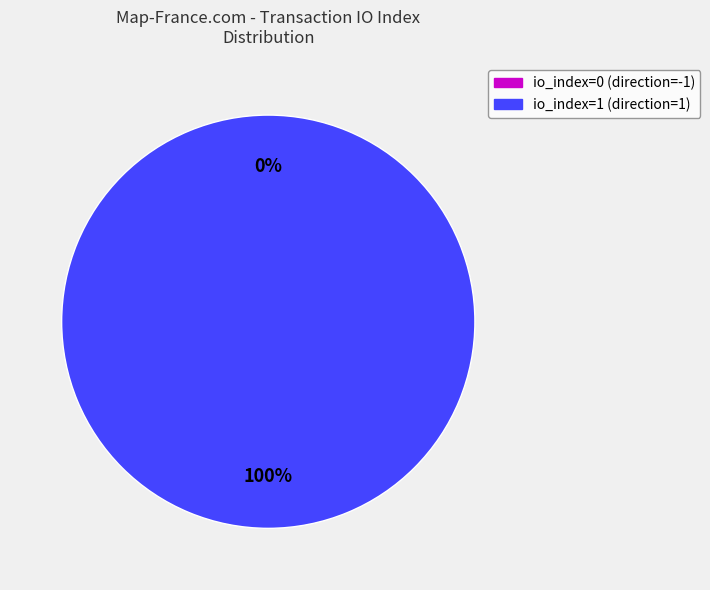

The io_index=0 (direction=-1) slice represents 0% of the pie. True or false?

True